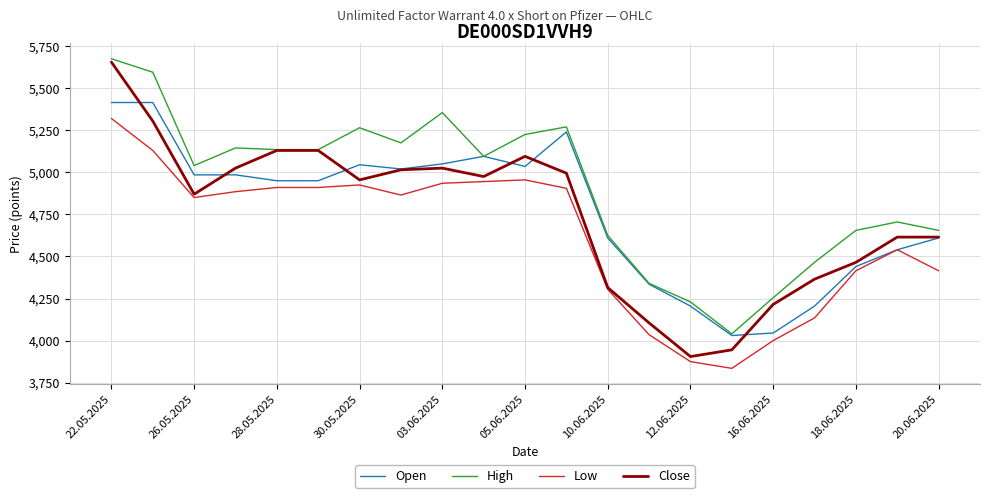

How many lines are shown in the chart?

4